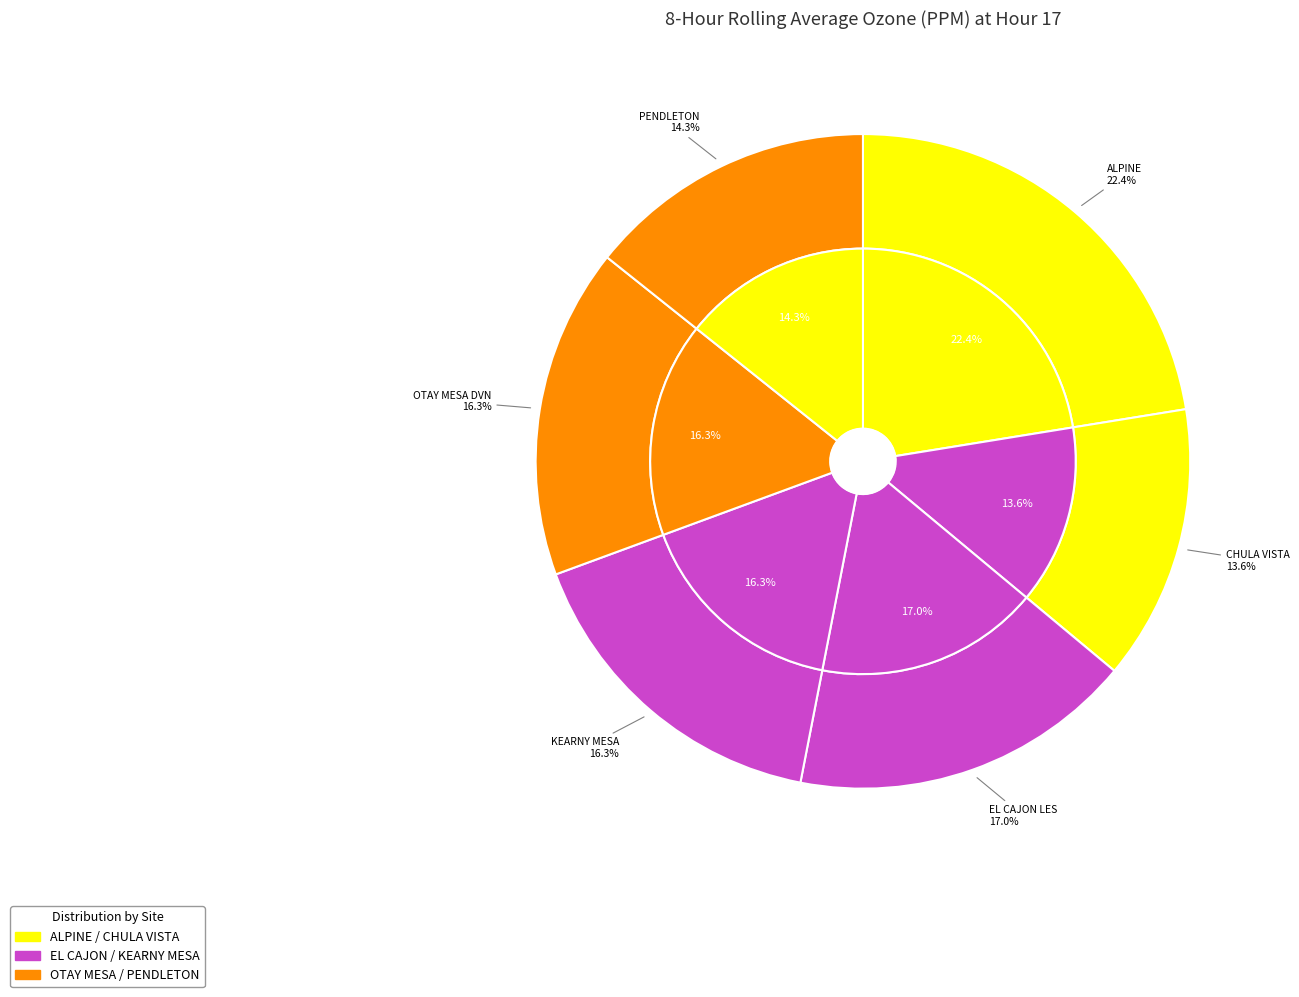

What percentage is NOT represented by PENDLETON?

85.7%